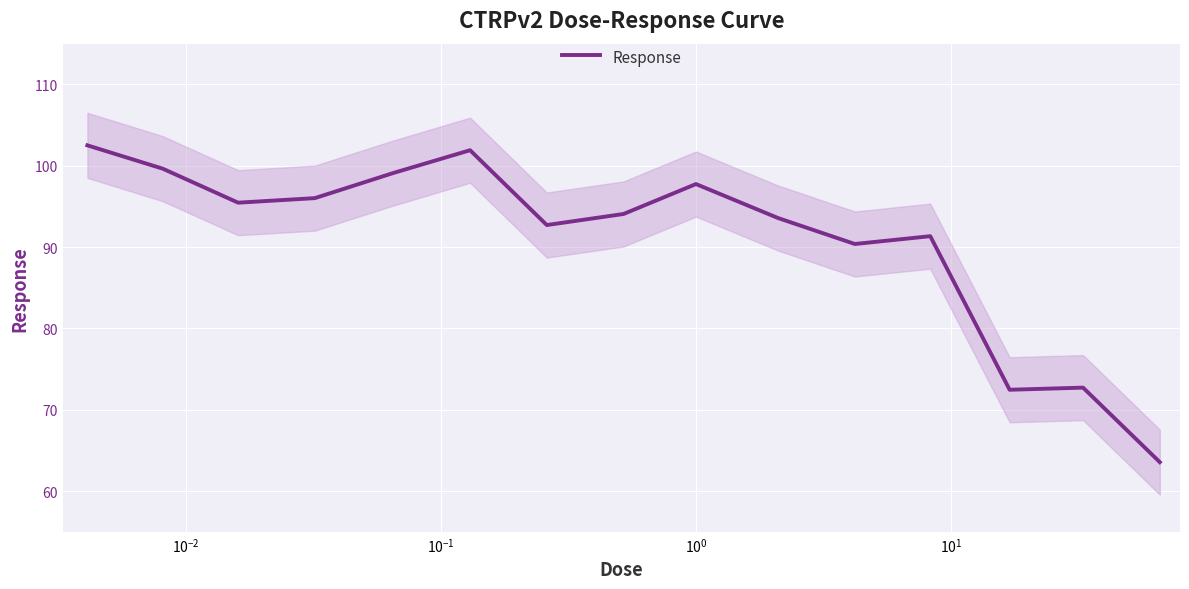

What is the maximum value for Response?

102.5